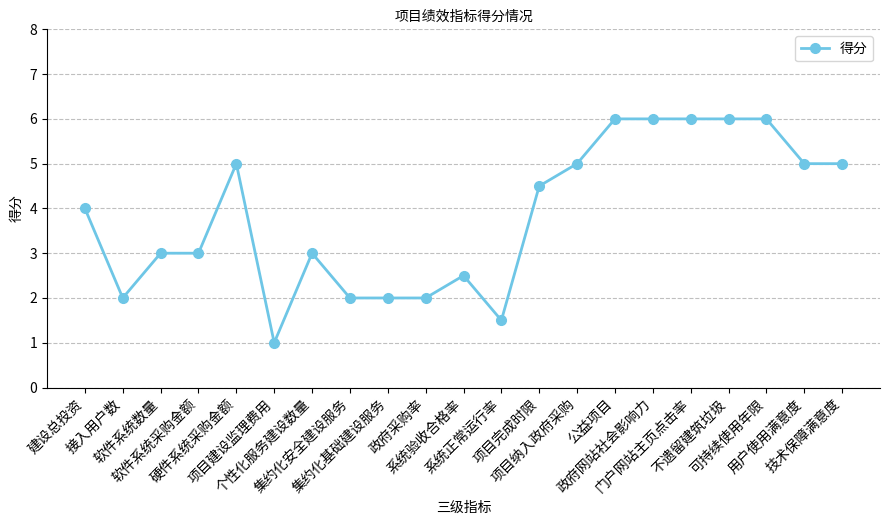

What is the minimum value shown in the chart?

1.0